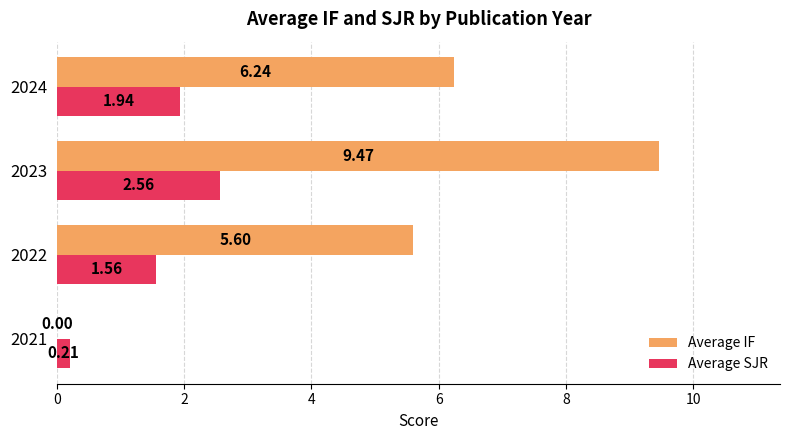

Which series changed the most between 2023 and 2024?

Average IF